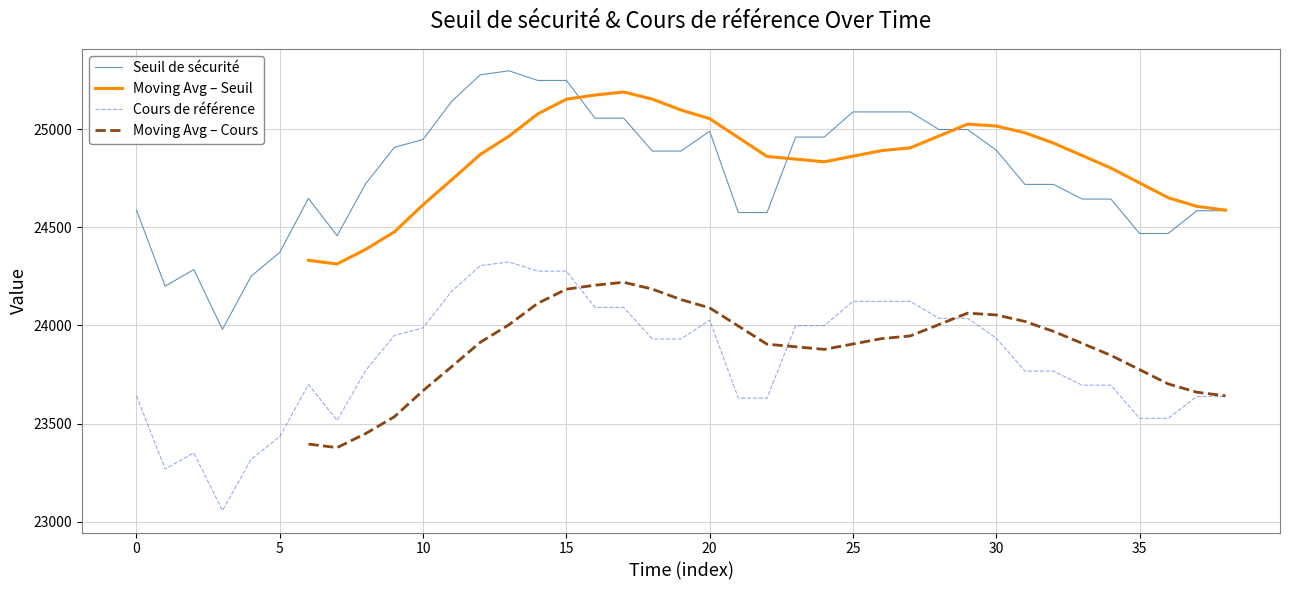

True or false: Seuil de sécurité and Cours de référence intersect in this chart.

False